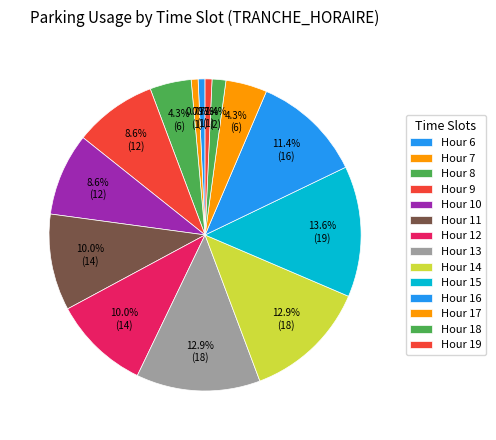

Which slice is the largest?

Hour 15